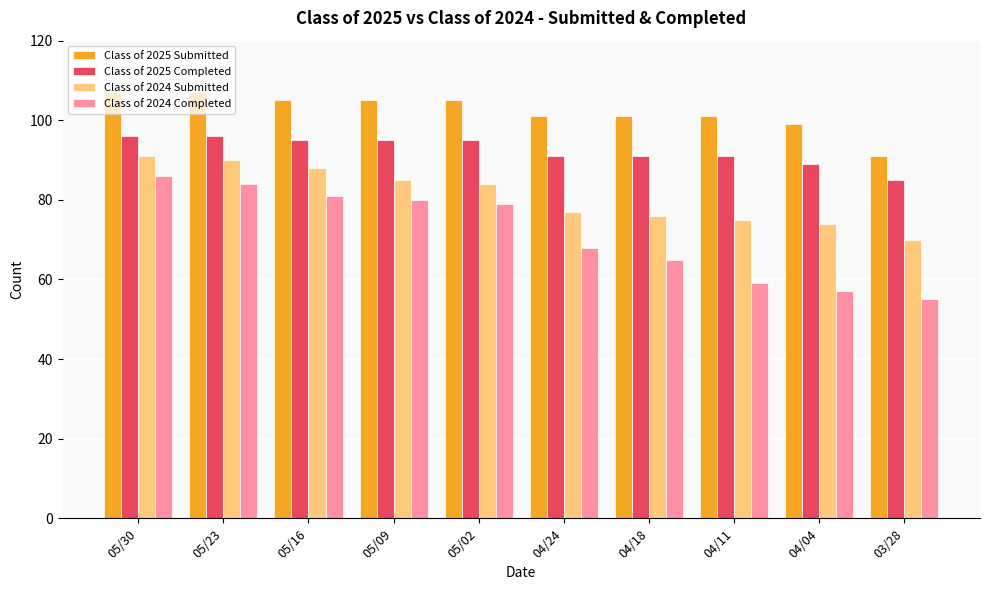

At which label does Class of 2025 Completed reach its minimum?

03/28